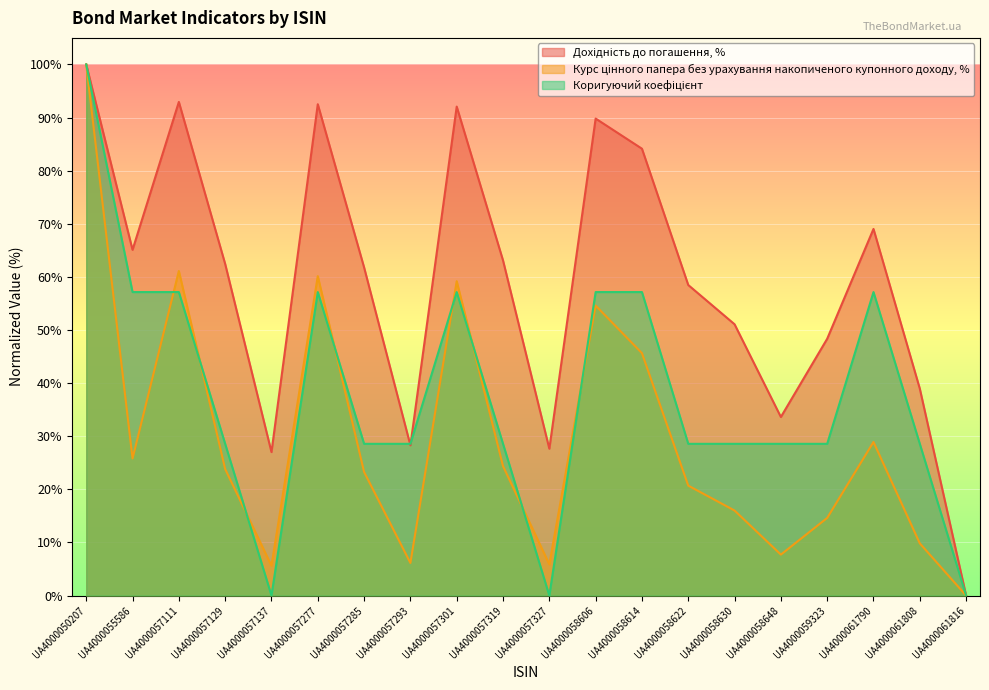

What is the maximum value shown in the chart?

100.0